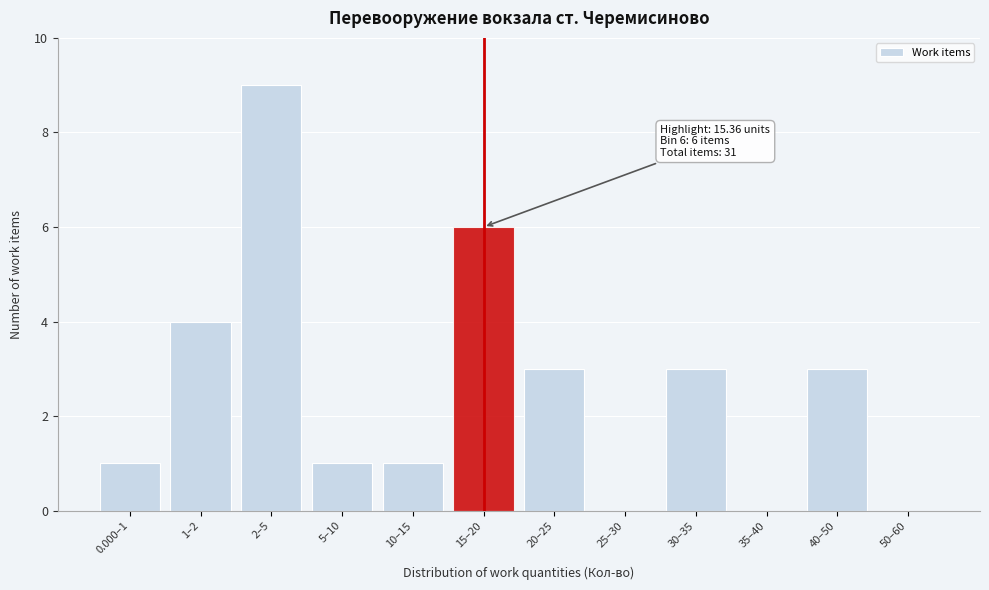

Reading left to right, transcribe all the data shown in this chart.

0.000–1=1	1–2=4	2–5=9	5–10=1	10–15=1	15–20=6	20–25=3	25–30=0	30–35=3	35–40=0	40–50=3	50–60=0